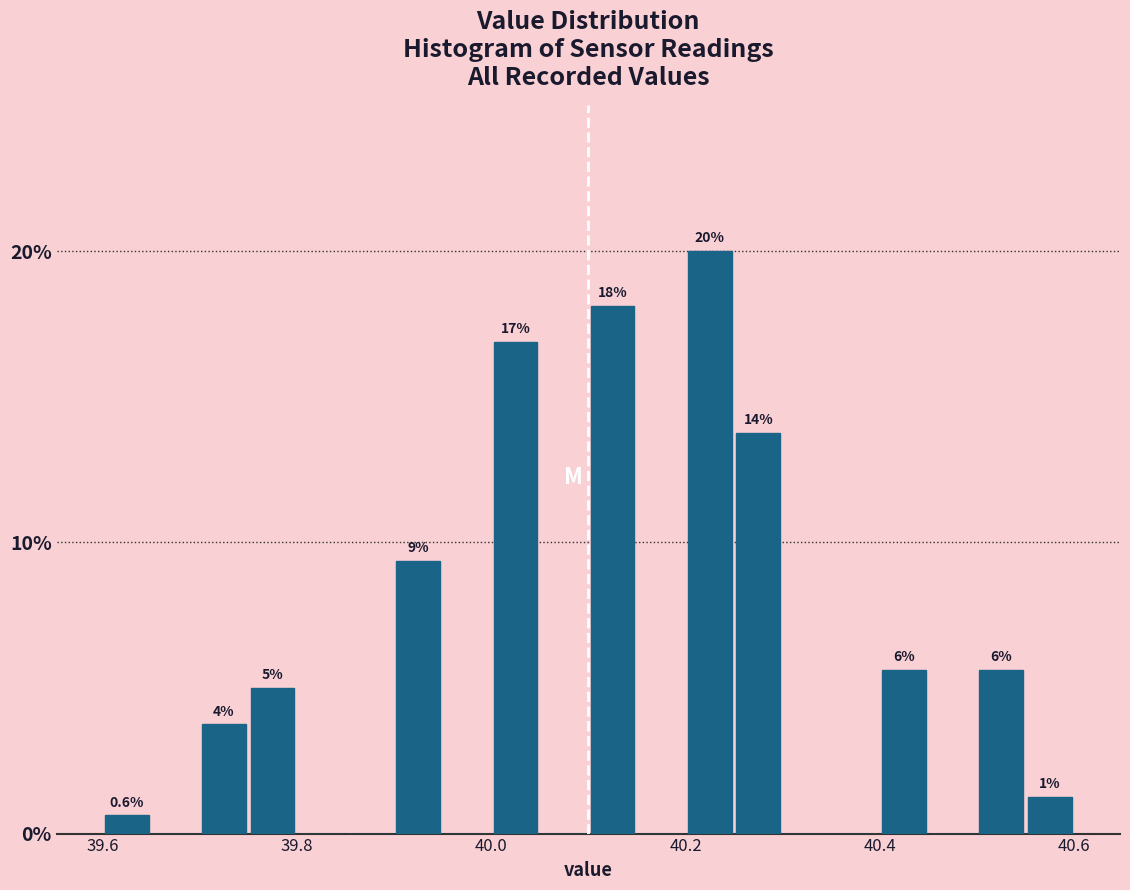

Around what value on the x-axis is the tallest bar? Give the approximate position of its centre, as read against the axis.

40.22